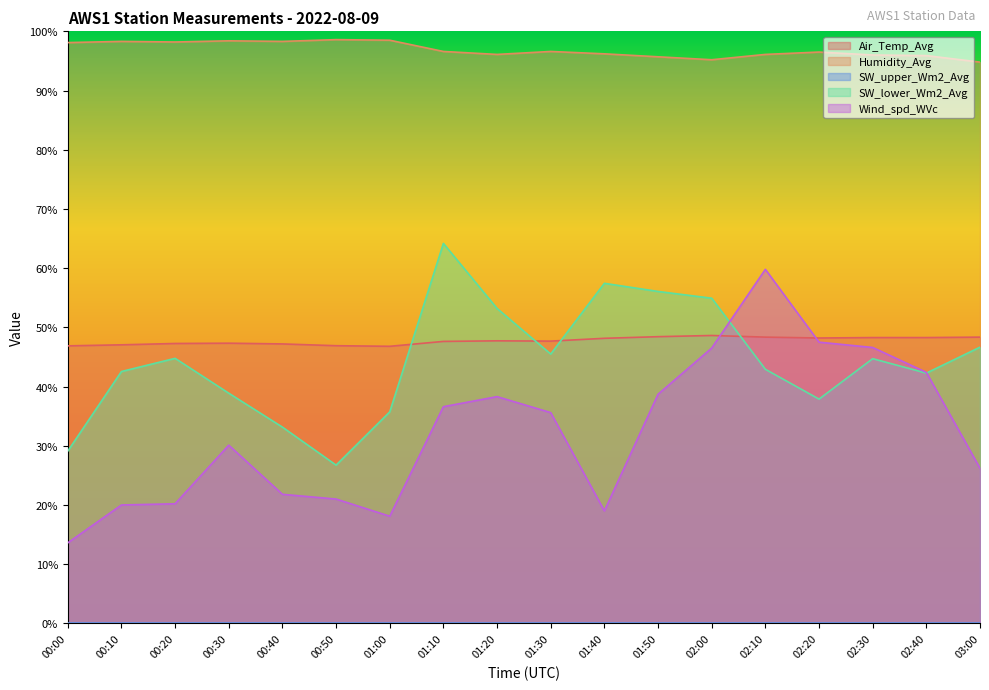

How many lines are shown in the chart?

5